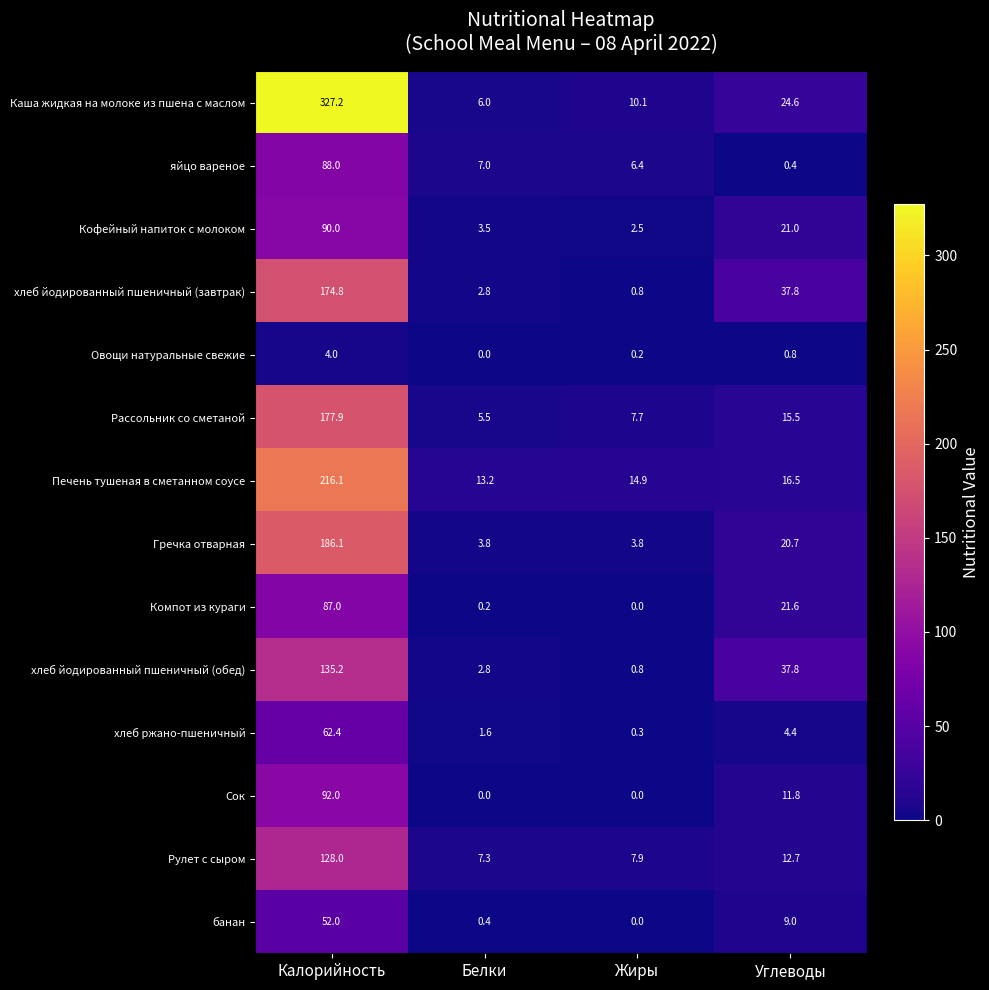

Where is хлеб йодированный пшеничный (обед) nearest to the value 68?

Углеводы